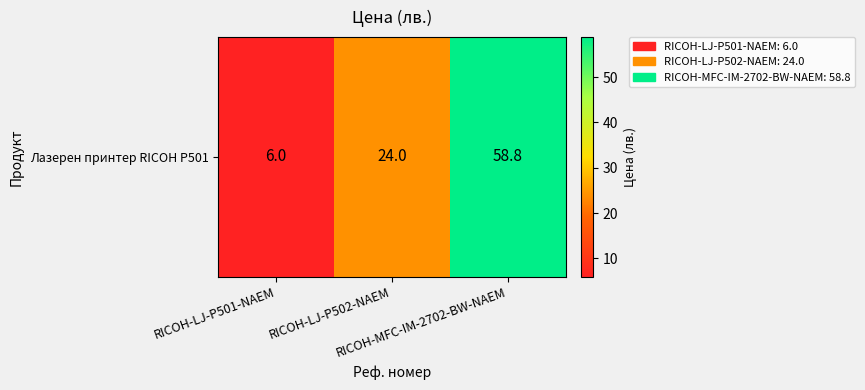

Reading left to right, what are all the values shown in this chart?

RICOH-LJ-P501-NAEM=6.0	RICOH-LJ-P502-NAEM=24.0	RICOH-MFC-IM-2702-BW-NAEM=58.8